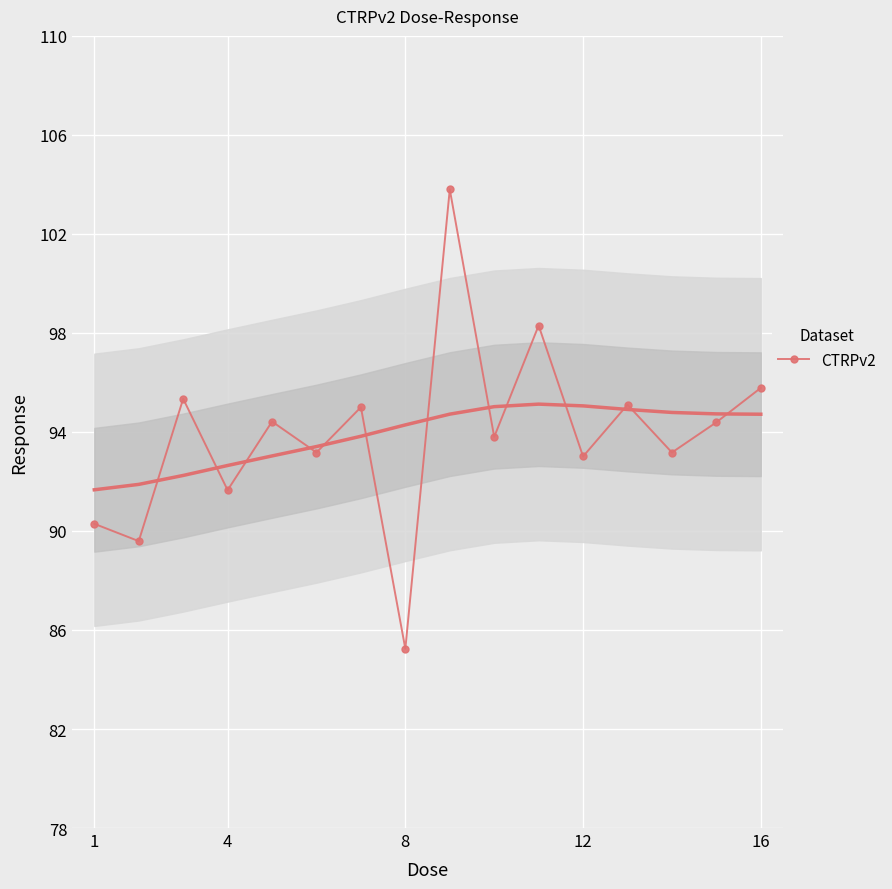

True or false: CTRPv2 has more than 1 interior local peaks.

True